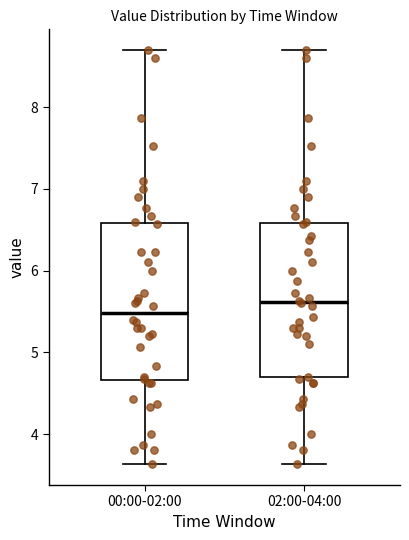

Reading left to right, transcribe this box plot: for each box, give where its median line is, the range the box spans, and where its two whiskers end, as read against the y-axis. The values are not printed on the chart, so give them approximately, as read against the axis.

00:00-02:00: median 5.5, box 4.7 to 6.6, whiskers 3.6 to 8.7
02:00-04:00: median 5.6, box 4.7 to 6.6, whiskers 3.6 to 8.7